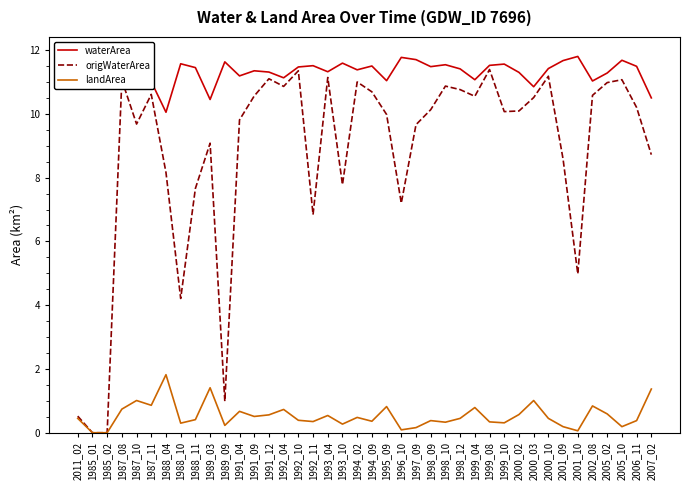

True or false: origWaterArea and landArea intersect in this chart.

False